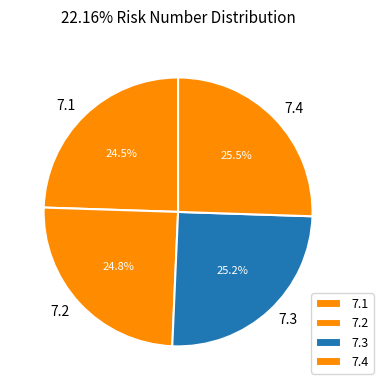

Is there a majority slice in this chart?

No